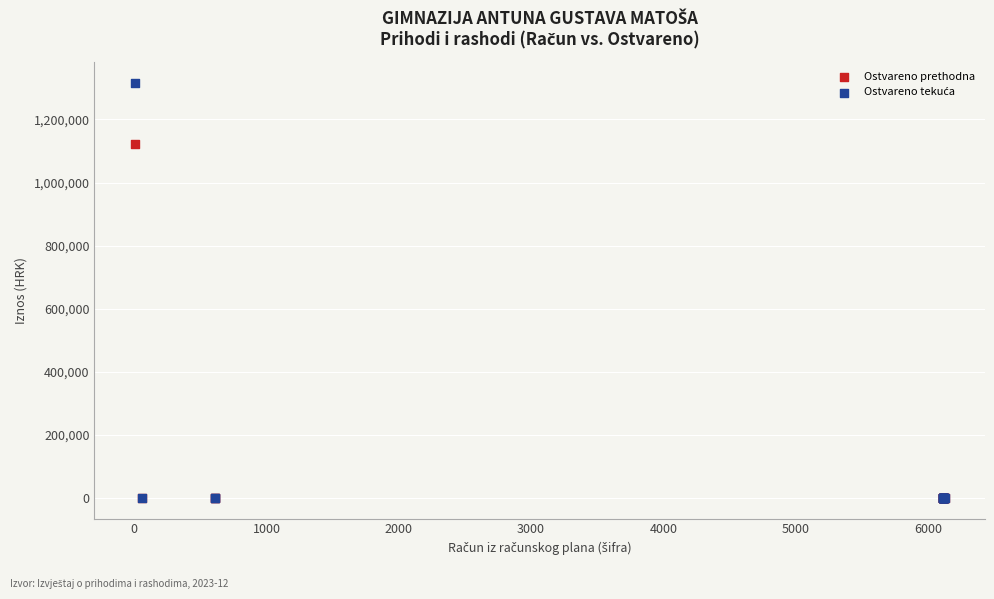

Across all series, what Y value is closest to 658406?

1120675.3